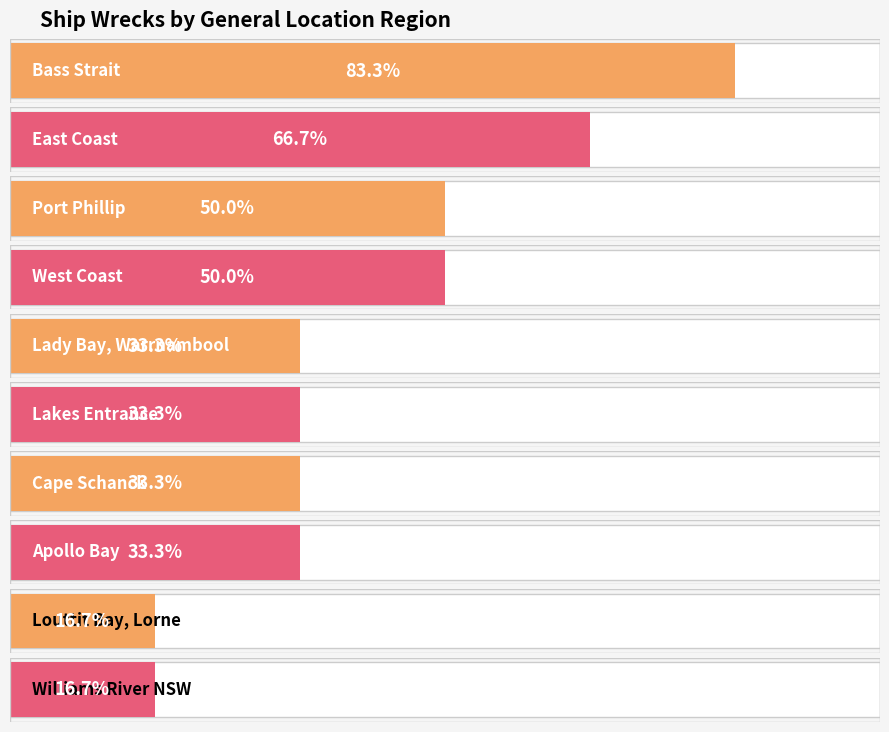

Is it true that the value at Apollo Bay is 2?

True